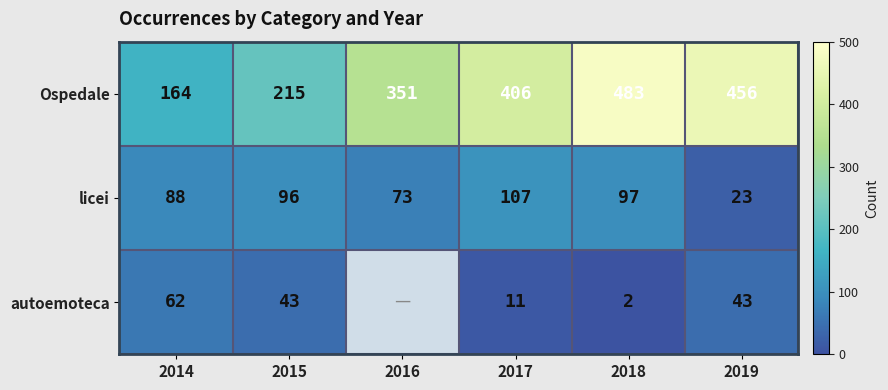

At how many categories does at least one series exceed 283?

4